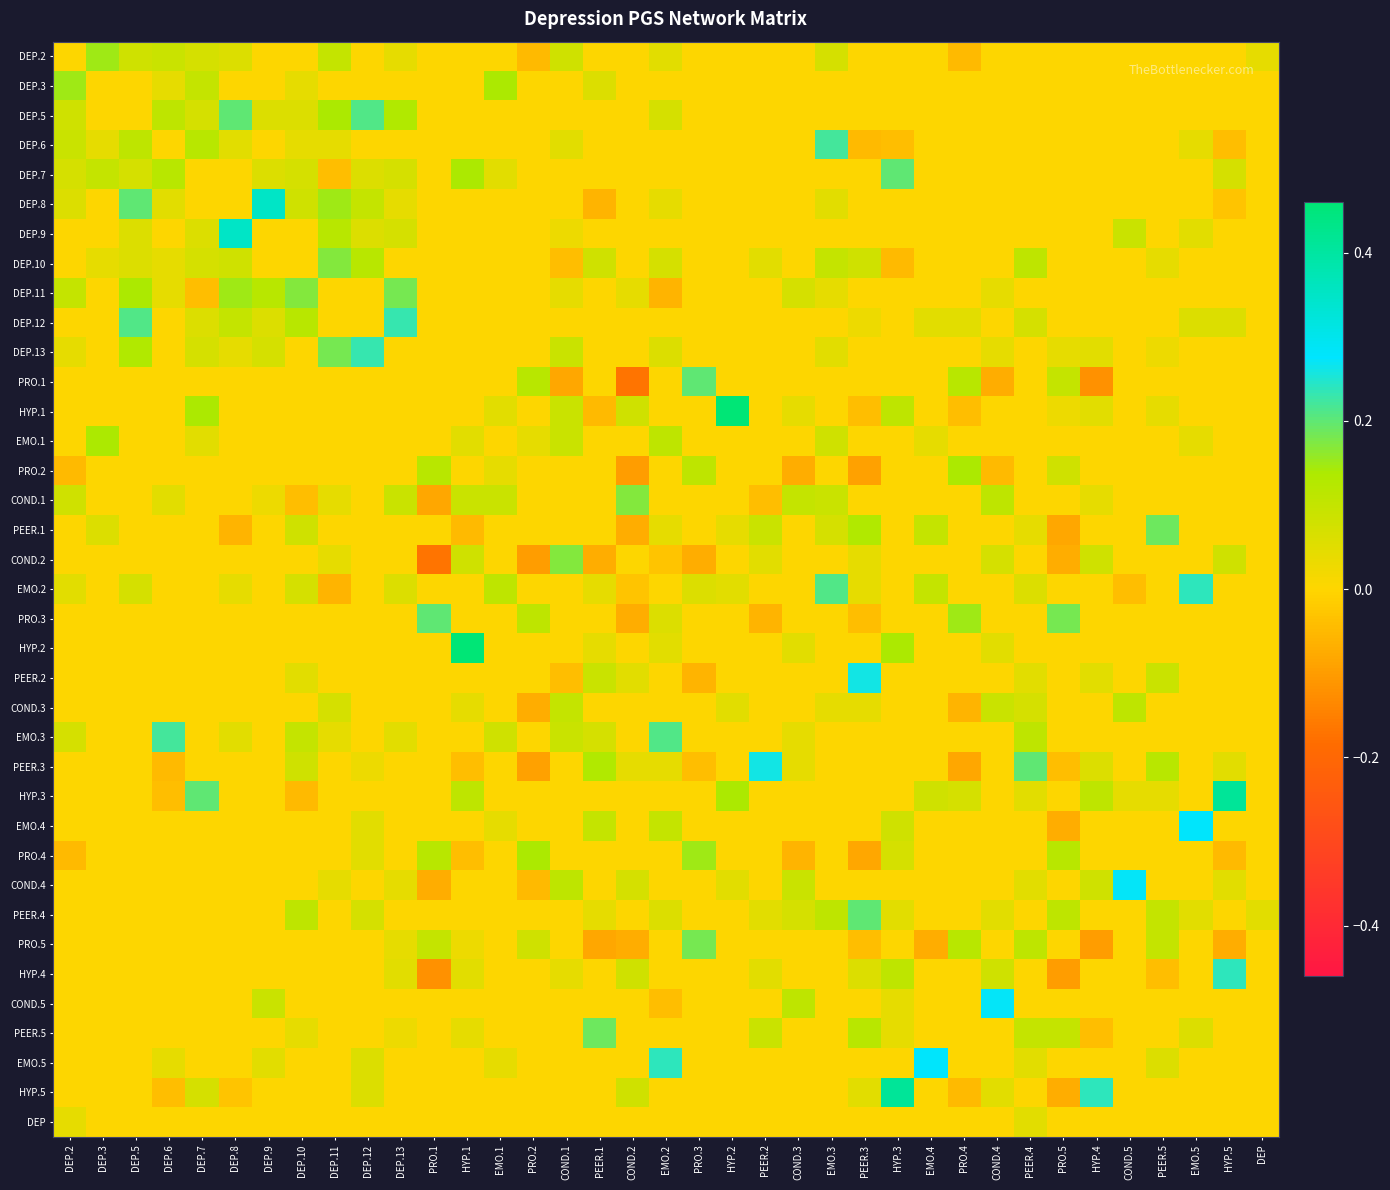

Count the number of data series in this chart.

37